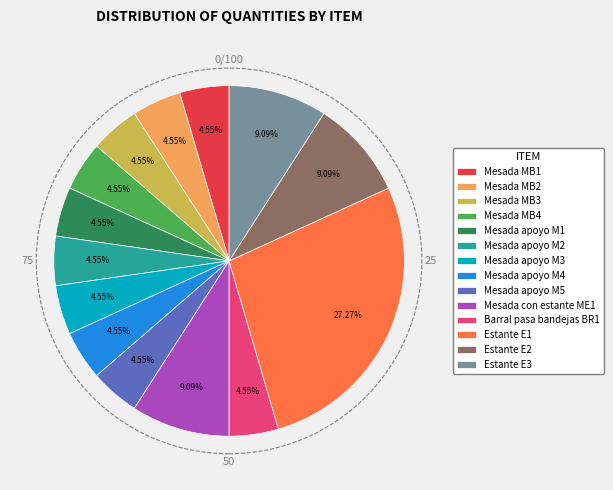

Is Mesada apoyo M5 the majority of the pie?

No